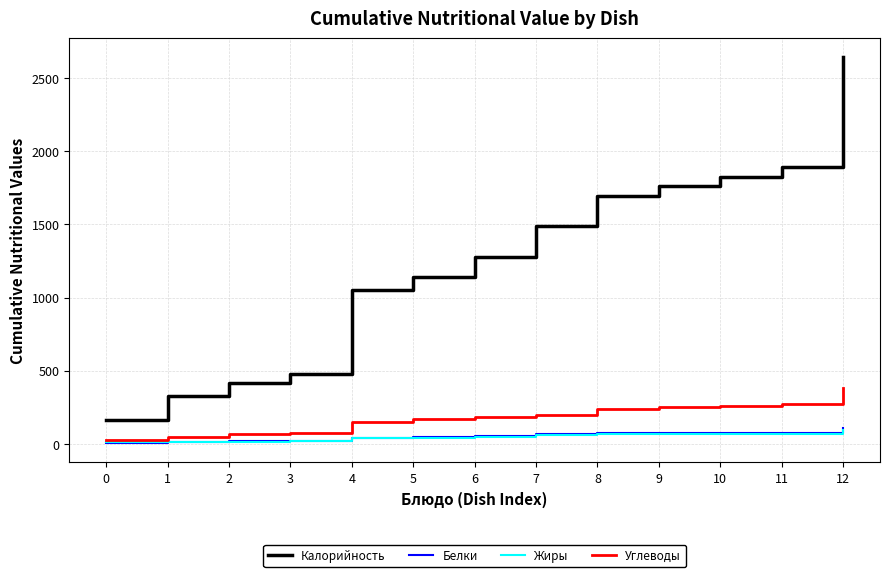

True or false: Калорийность and Белки intersect in this chart.

False